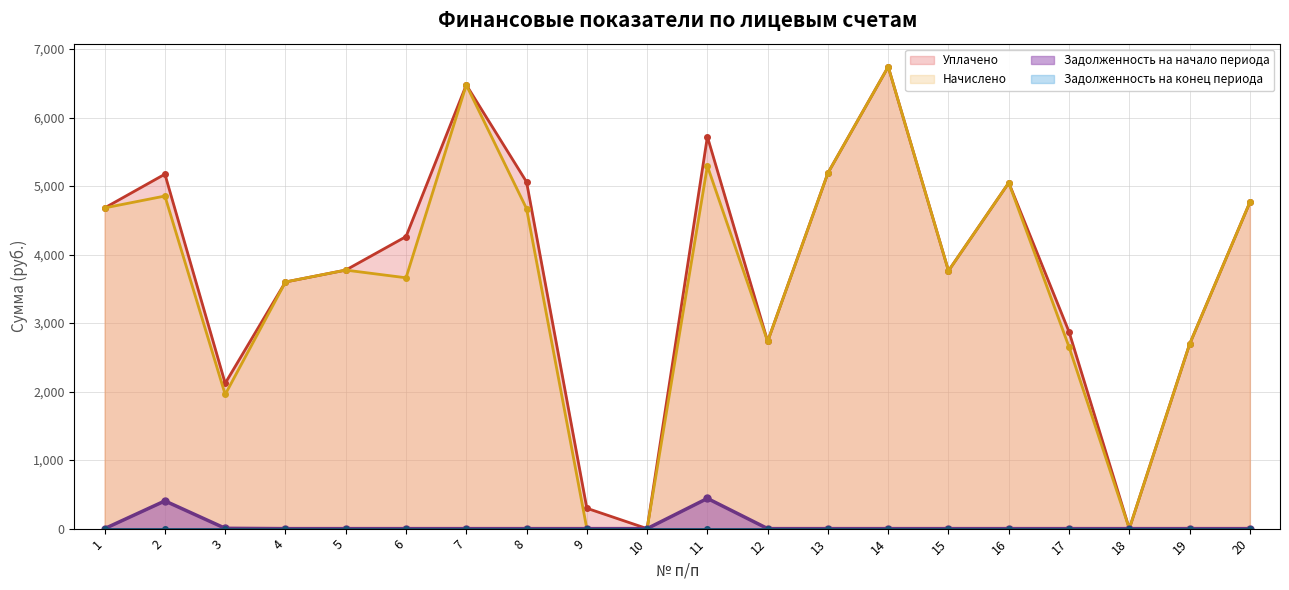

How many data points in Начислено are less than 3774?

10